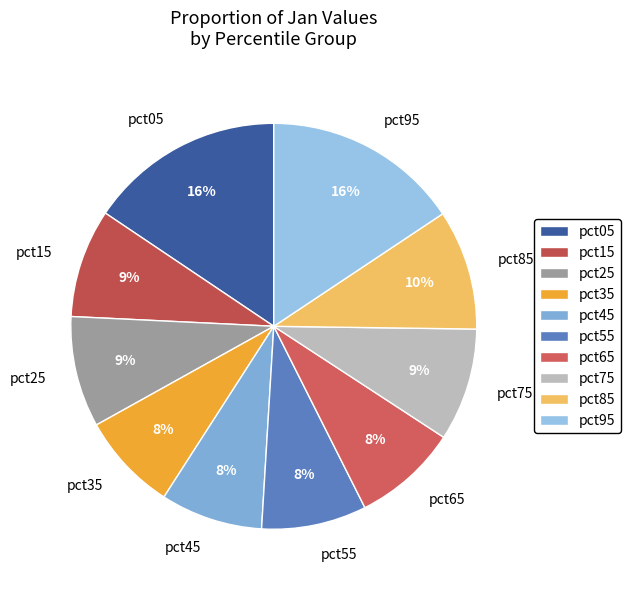

Is it true that pct25 is 1% of the pie?

False